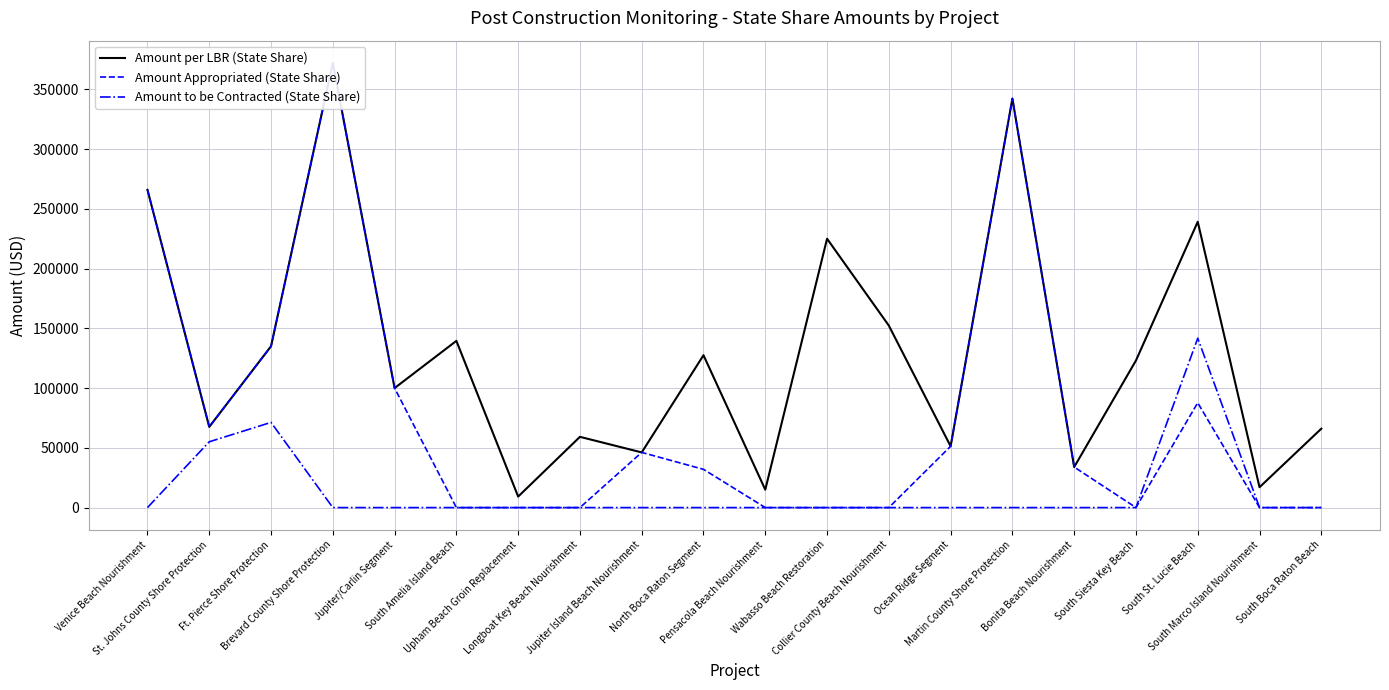

In Amount Appropriated (State Share), how many points are higher than both neighbors (excluding endpoints)?

4